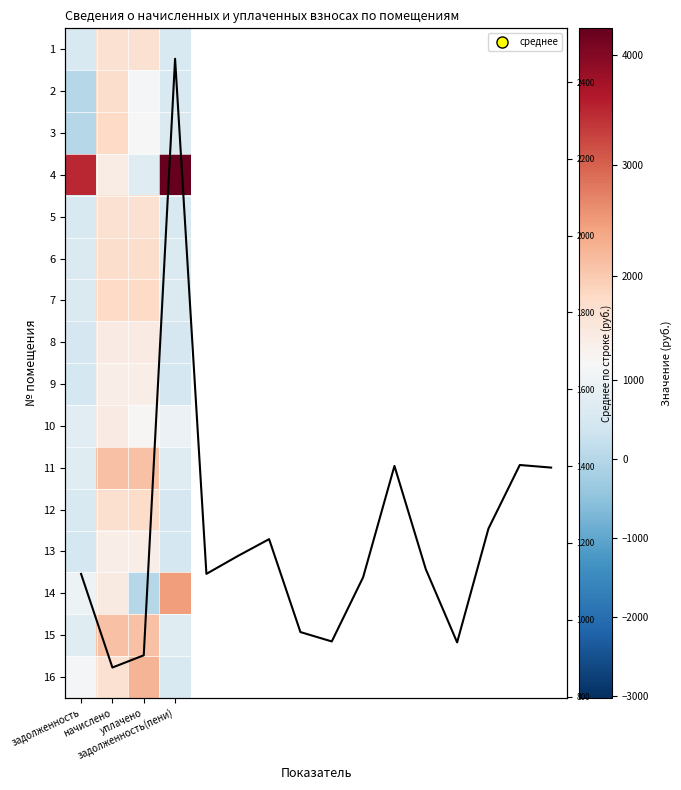

At which category is the sum across all series the highest?

начислено